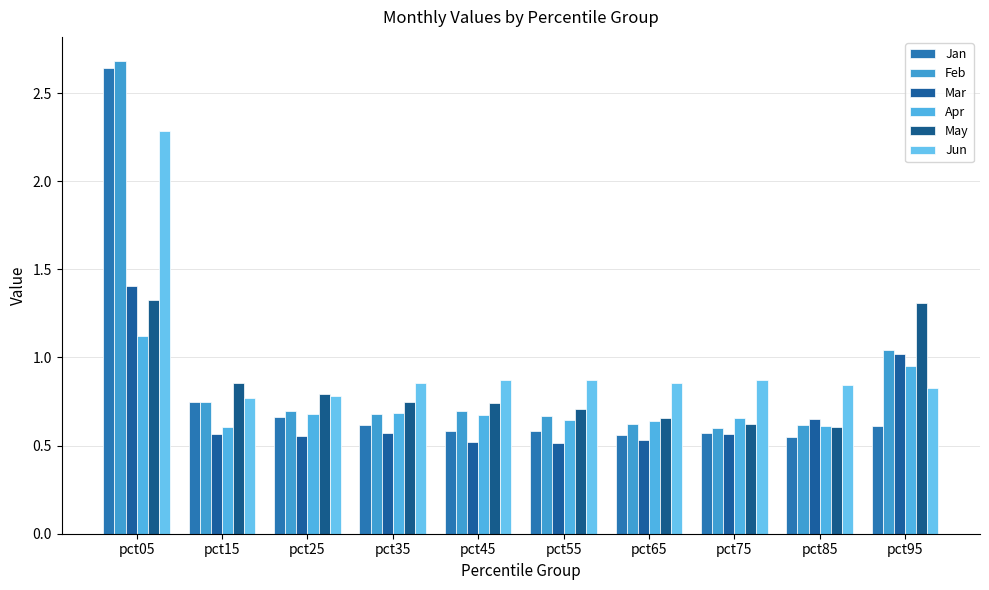

Does the chart contain stacked bars?

No